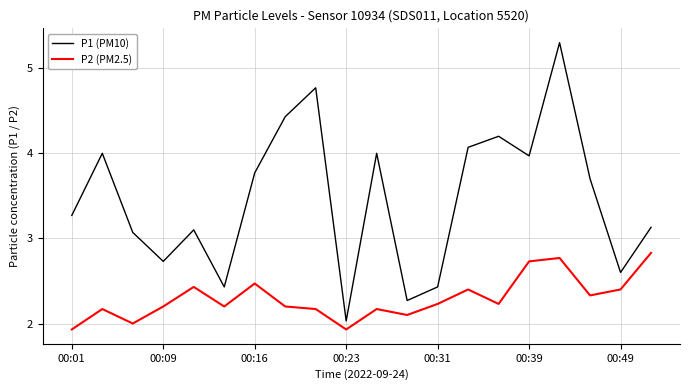

In P2 (PM2.5), how many points are higher than both neighbors (excluding endpoints)?

6